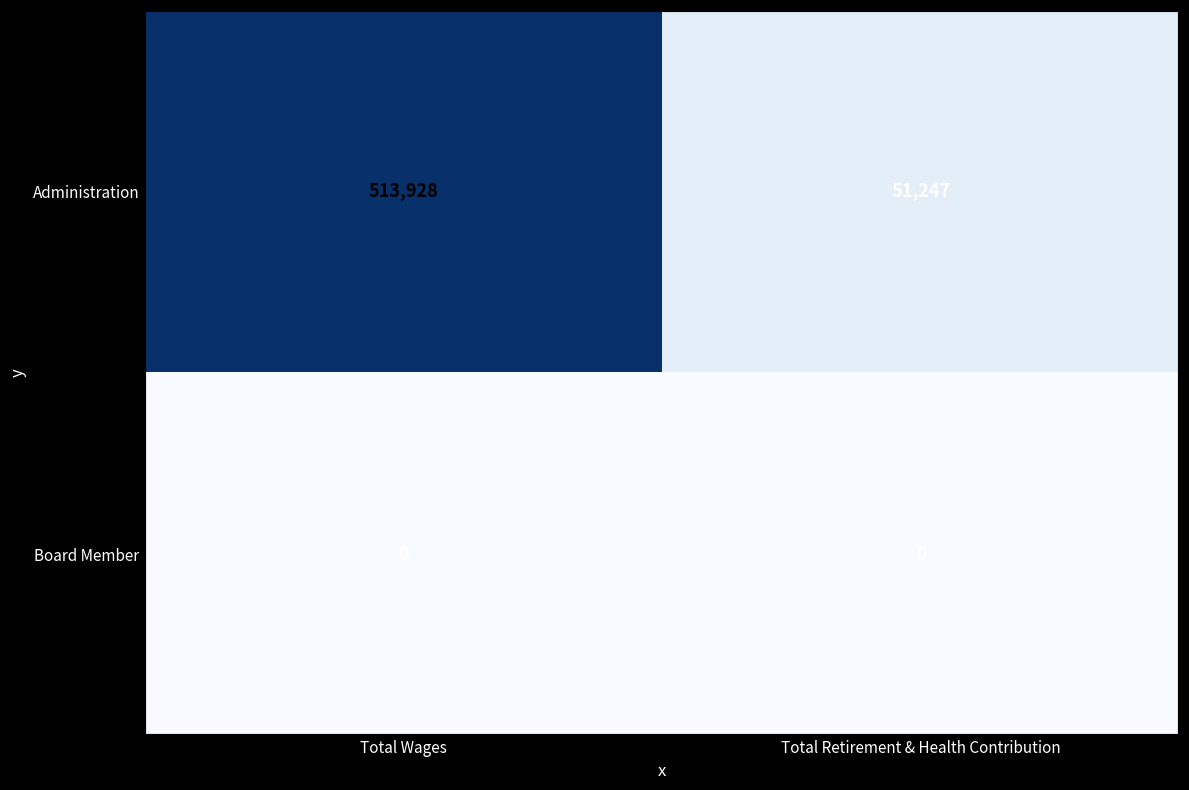

The Administration series shows 71770 at Total Retirement & Health Contribution. True or false?

False